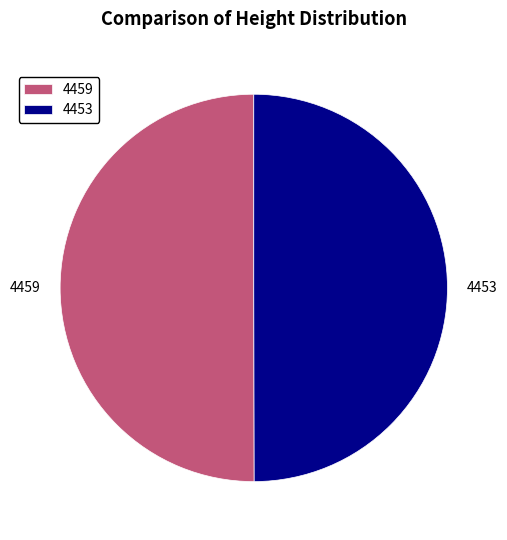

Is the sum of 4453 and 4459 greater than half?

Yes